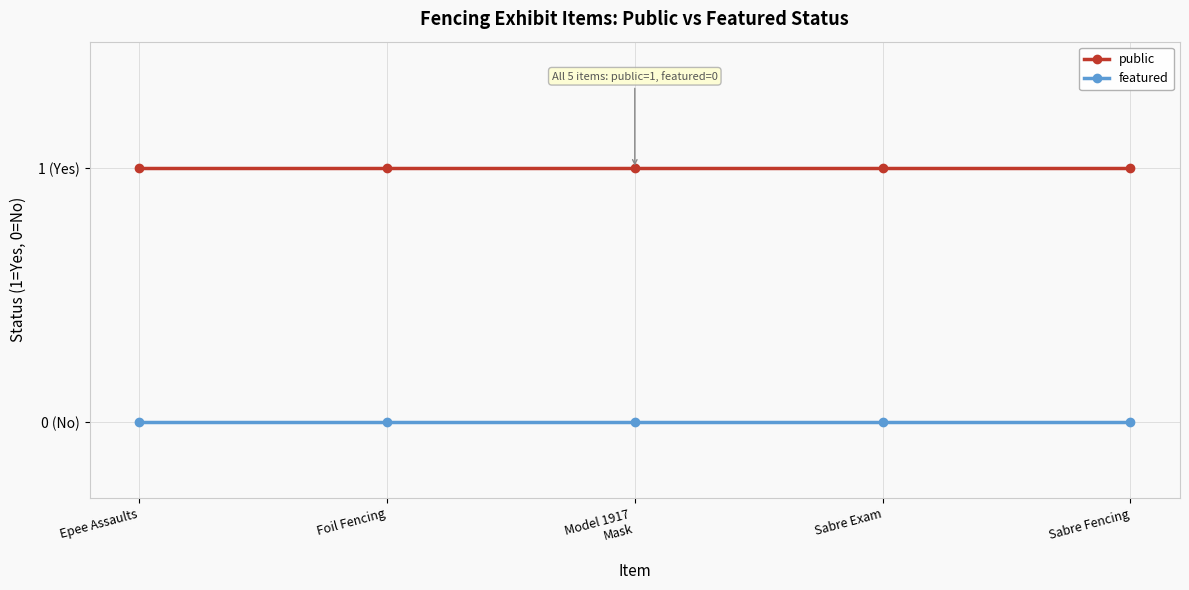

What is the sum of all public values?

5